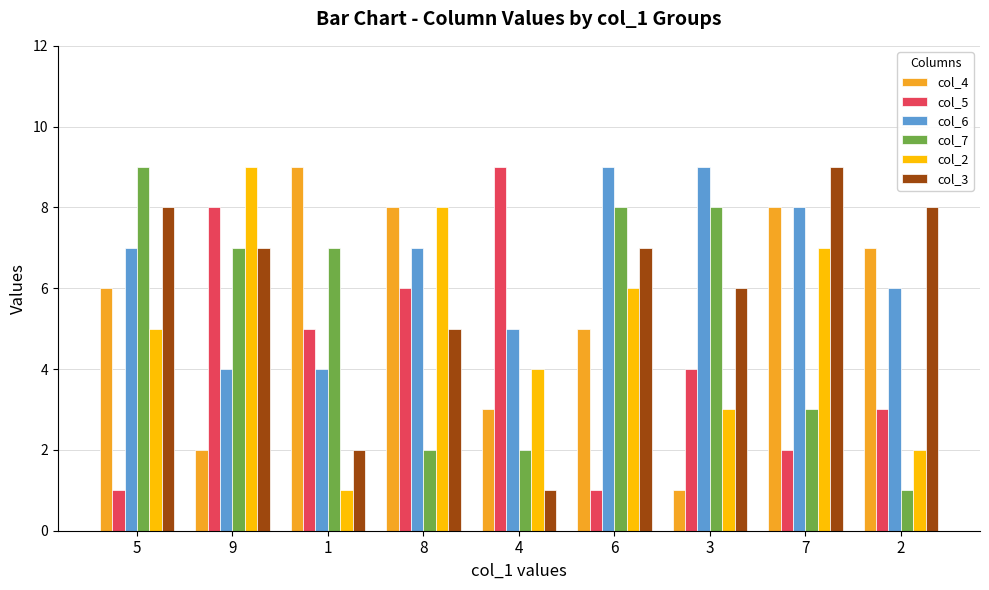

The value of col_4 at 7 is 3. True or false?

False